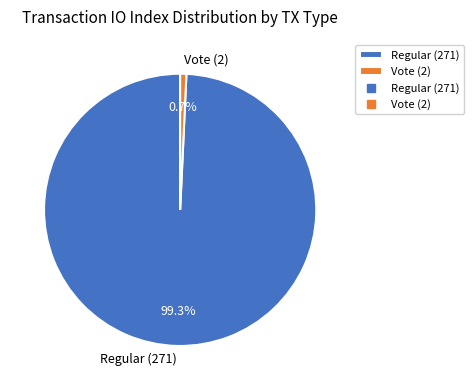

Does Regular (271) represent more than half of the total?

Yes